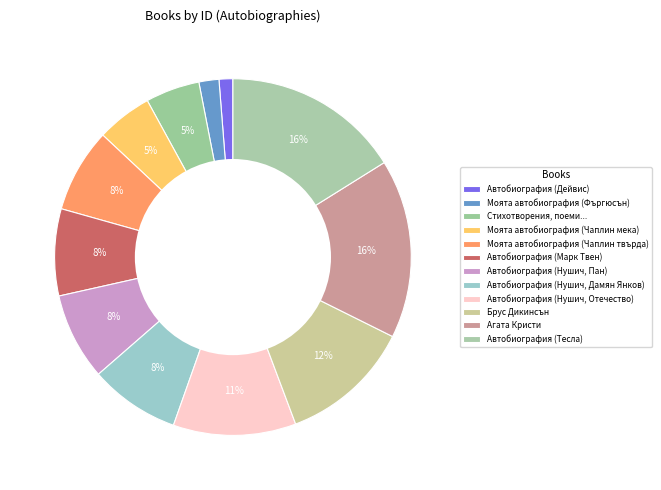

How many slices are in this pie chart?

12